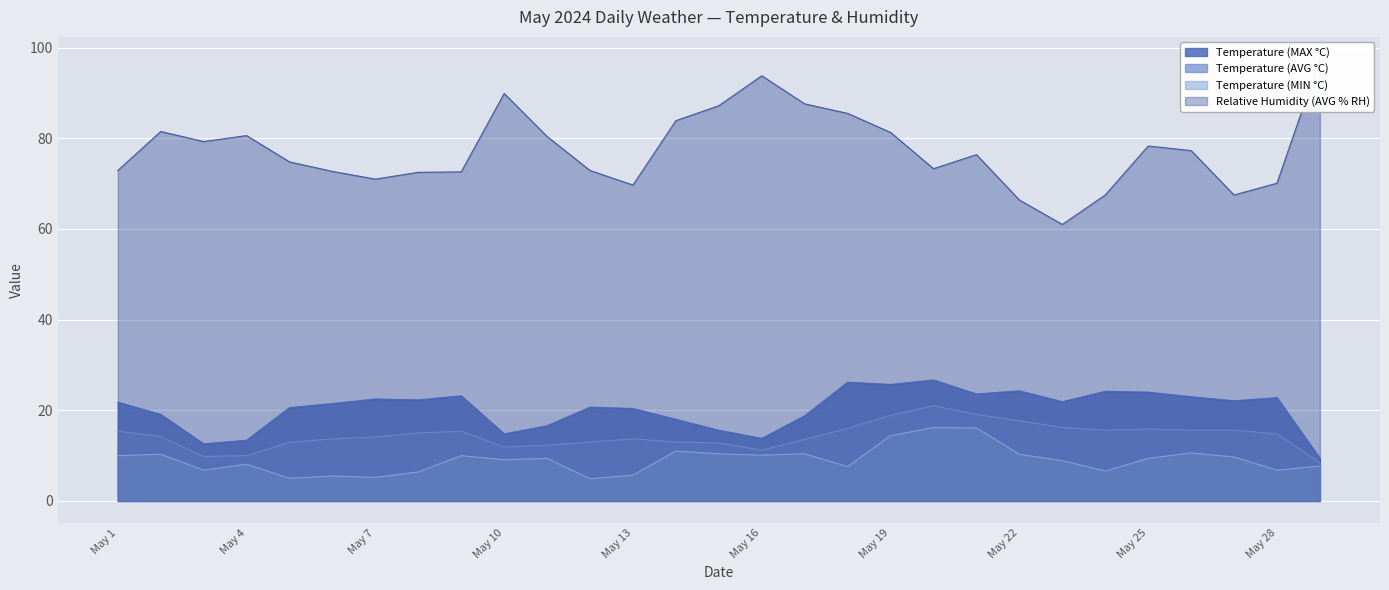

Where is the first local maximum for Relative Humidity (AVG % RH)?

May 2